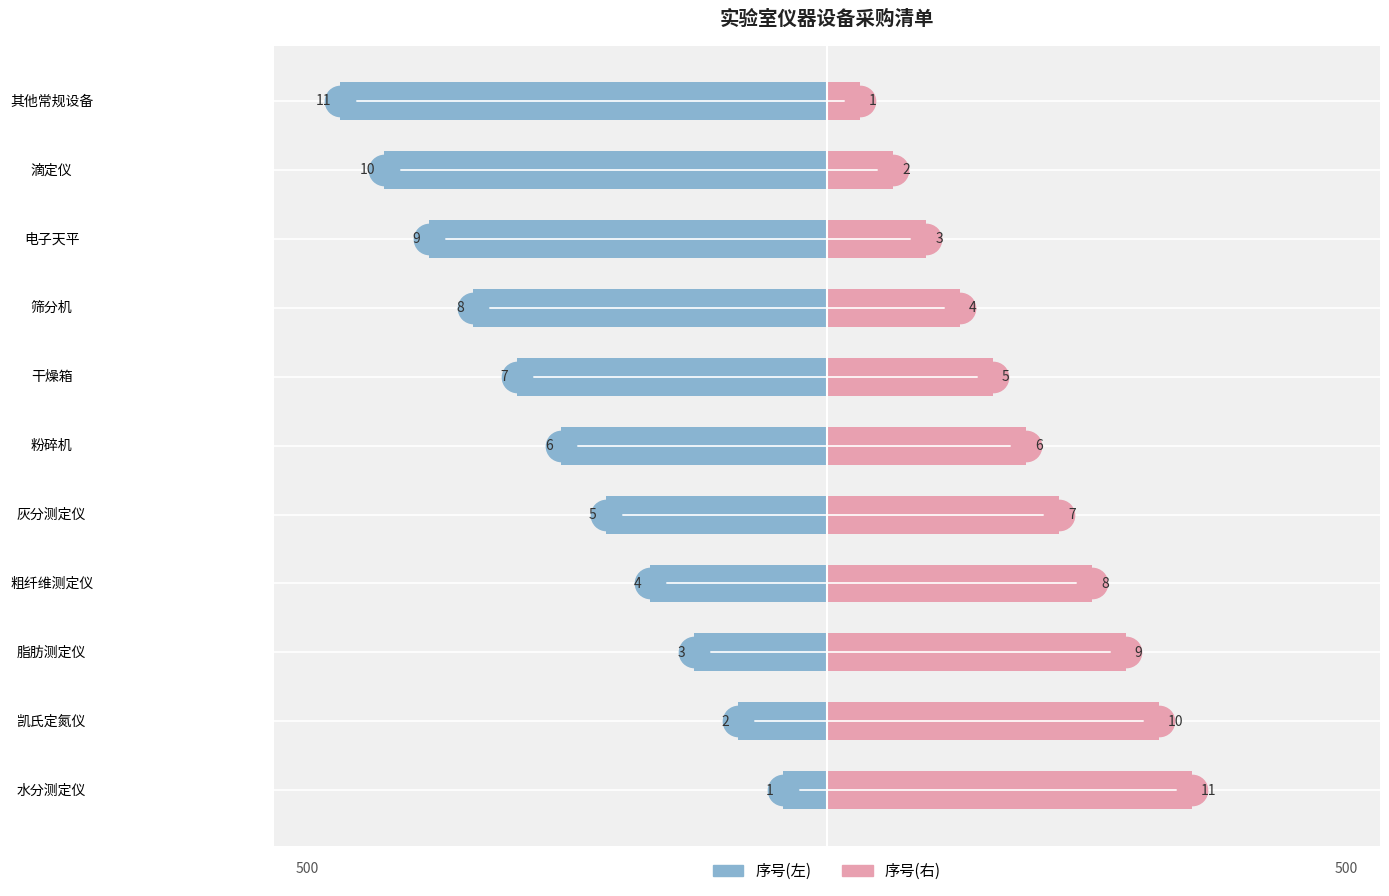

What is the minimum value shown in the chart?

-440